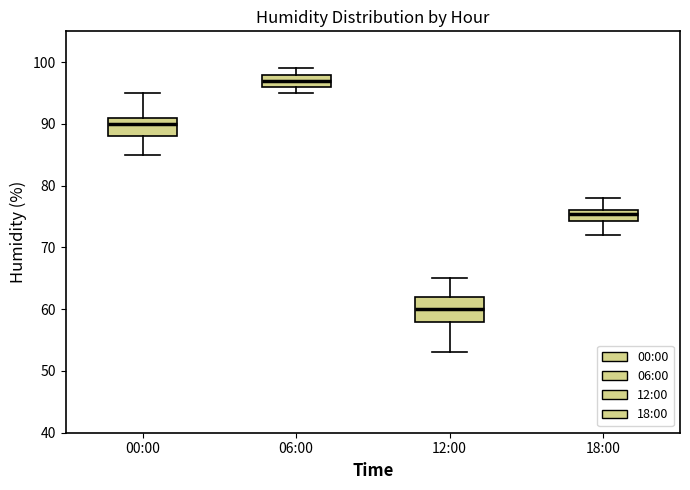

Reading left to right, transcribe this box plot: for each box, give where its median line is, the range the box spans, and where its two whiskers end, as read against the y-axis. The values are not printed on the chart, so give them approximately, as read against the axis.

00:00: median 90, box 88 to 91, whiskers 85 to 95
06:00: median 97, box 96 to 98, whiskers 95 to 99
12:00: median 60, box 58 to 62, whiskers 53 to 65
18:00: median 76 (just below the box's upper edge), box 74 to 76, whiskers 72 to 78